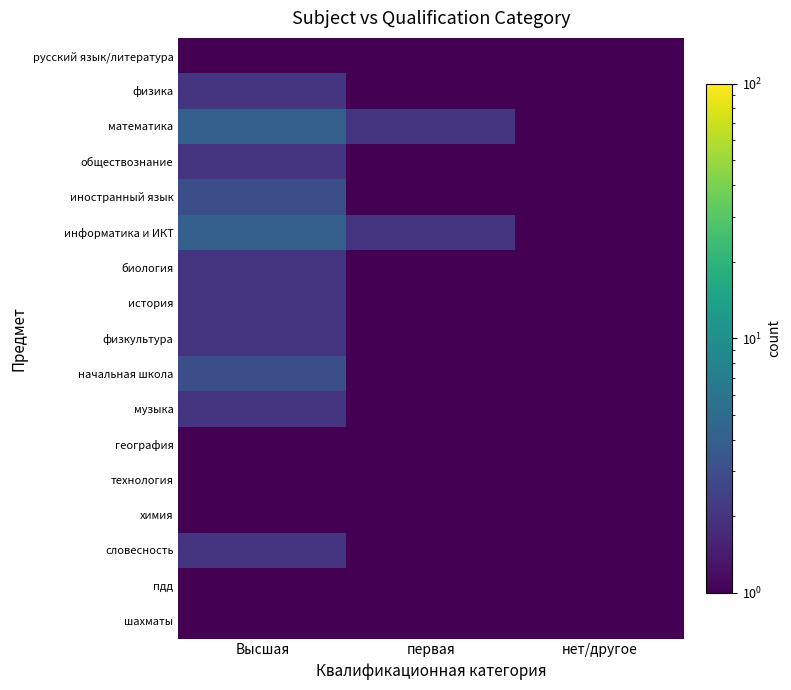

Which category has the highest value across all series?

Высшая